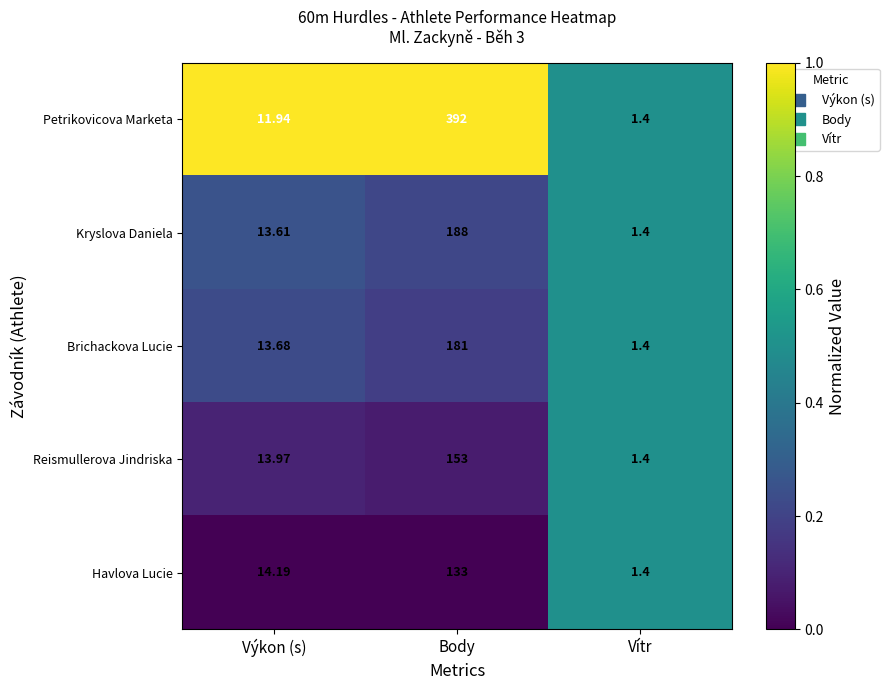

Which category has the lowest value across all series?

Vítr